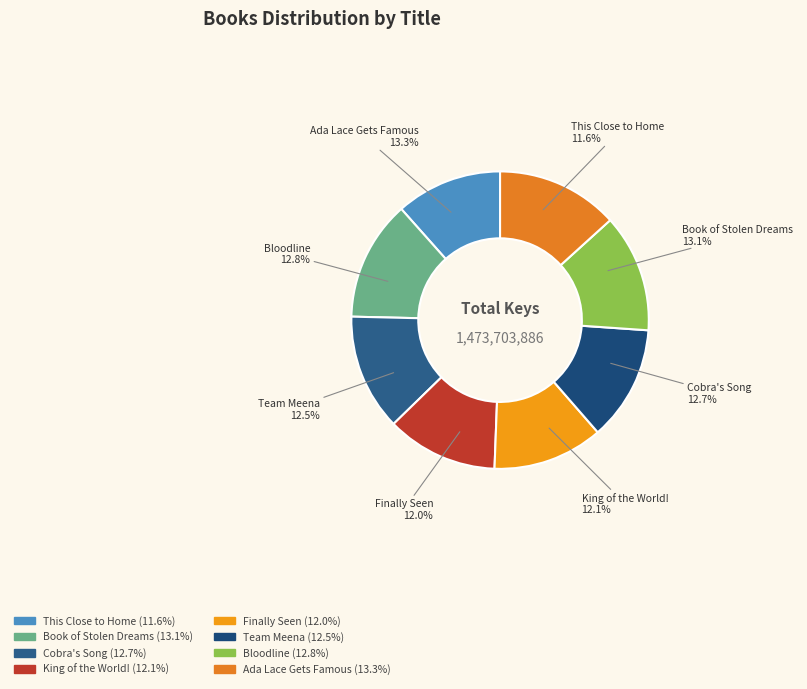

Between Cobra's Song and Team Meena, which is larger?

Cobra's Song